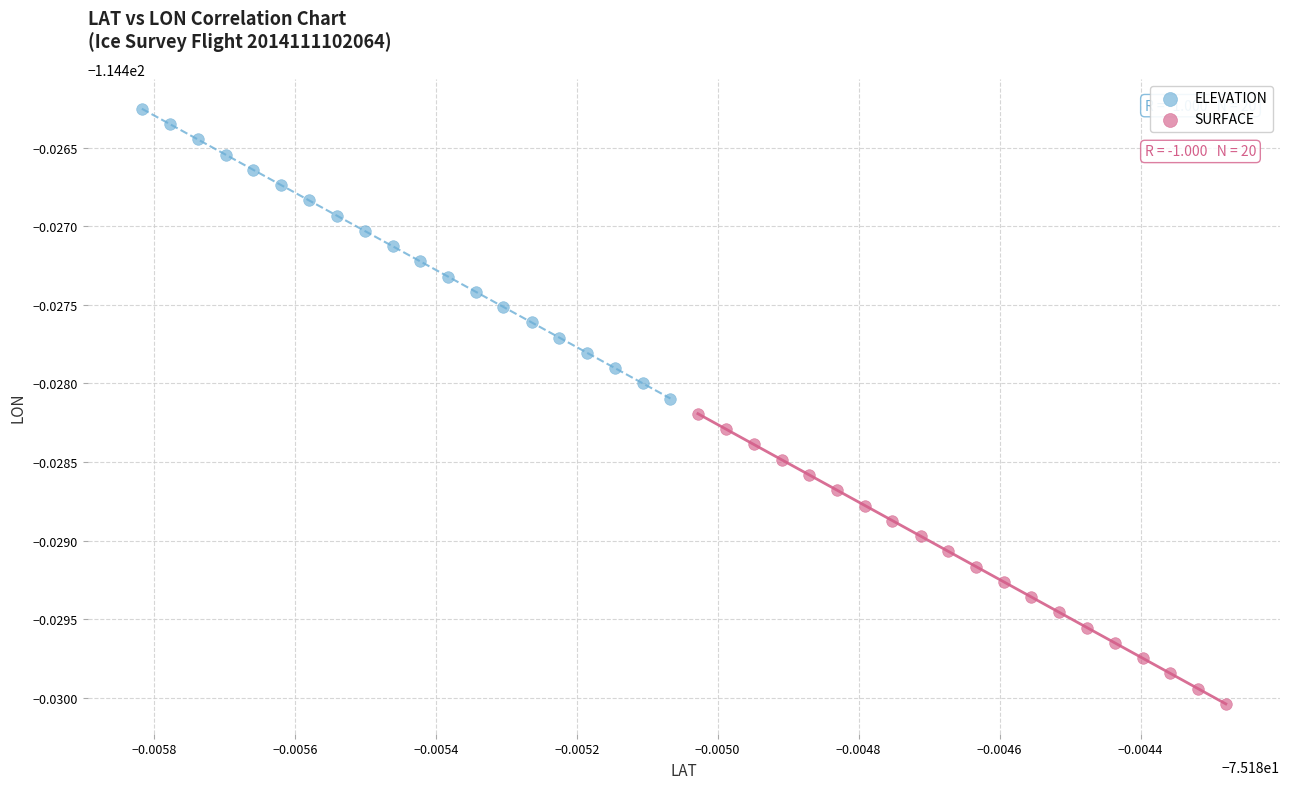

What are all the series names shown in the legend?

ELEVATION, SURFACE